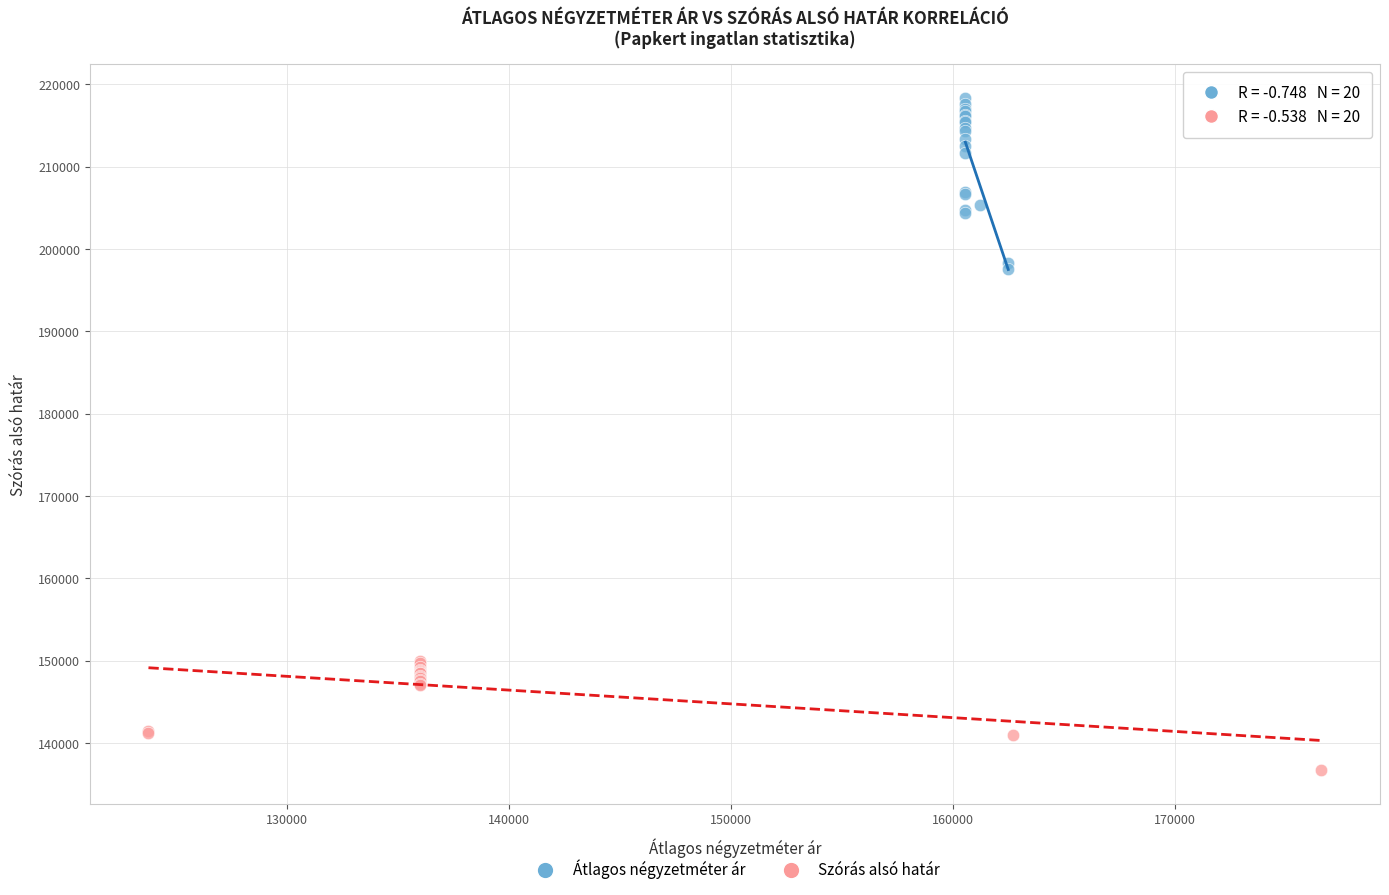

Which series contains the lowest Y value?

Szórás alsó határ